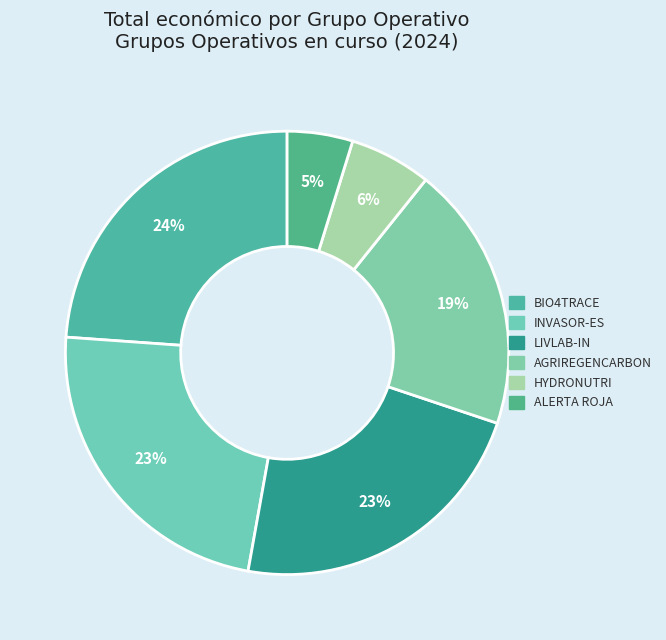

To the nearest percent, what is the average slice percentage?

17%